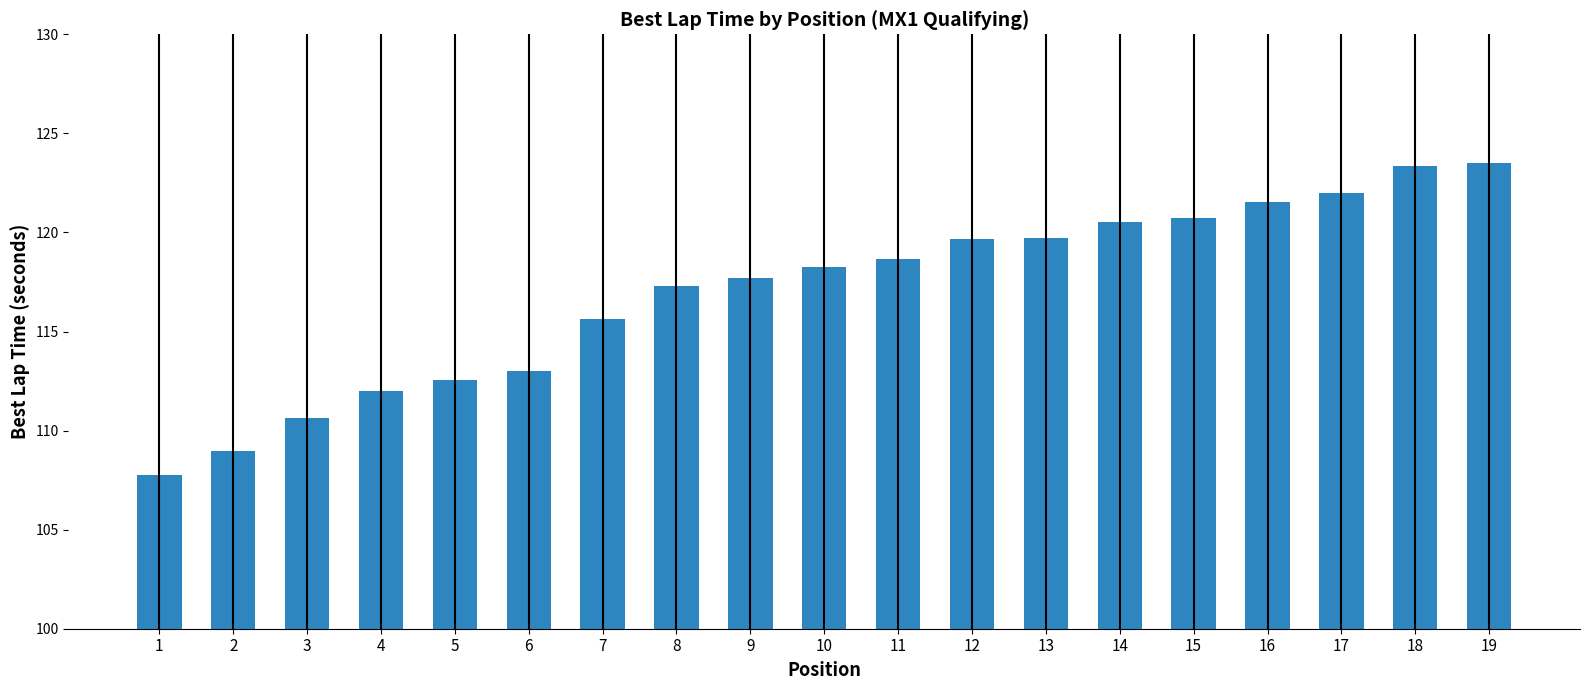

Between 18 and 14, which is larger?

18